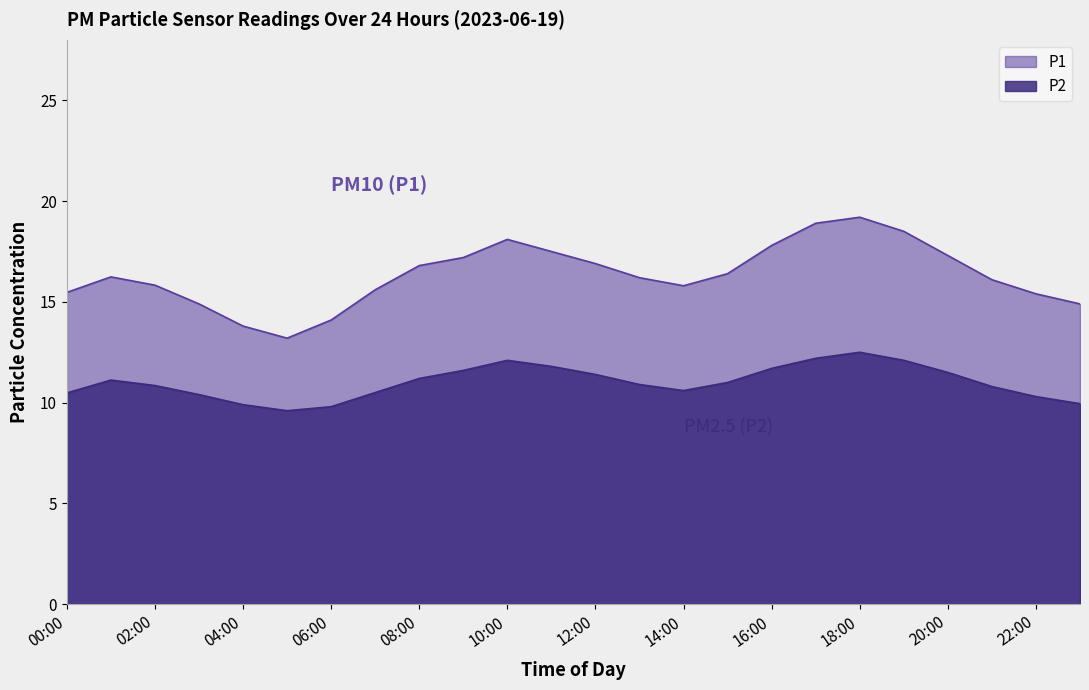

True or false: P1 and P2 intersect in this chart.

False